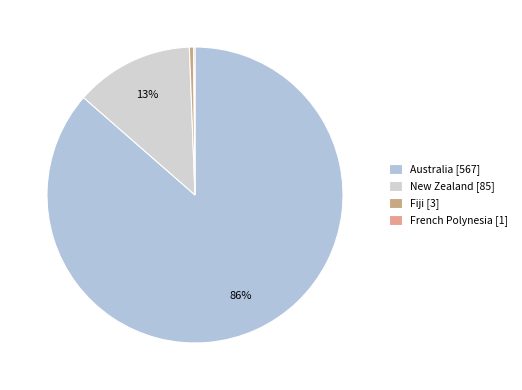

Combined, what portion of the pie is New Zealand and French Polynesia?

13.1%